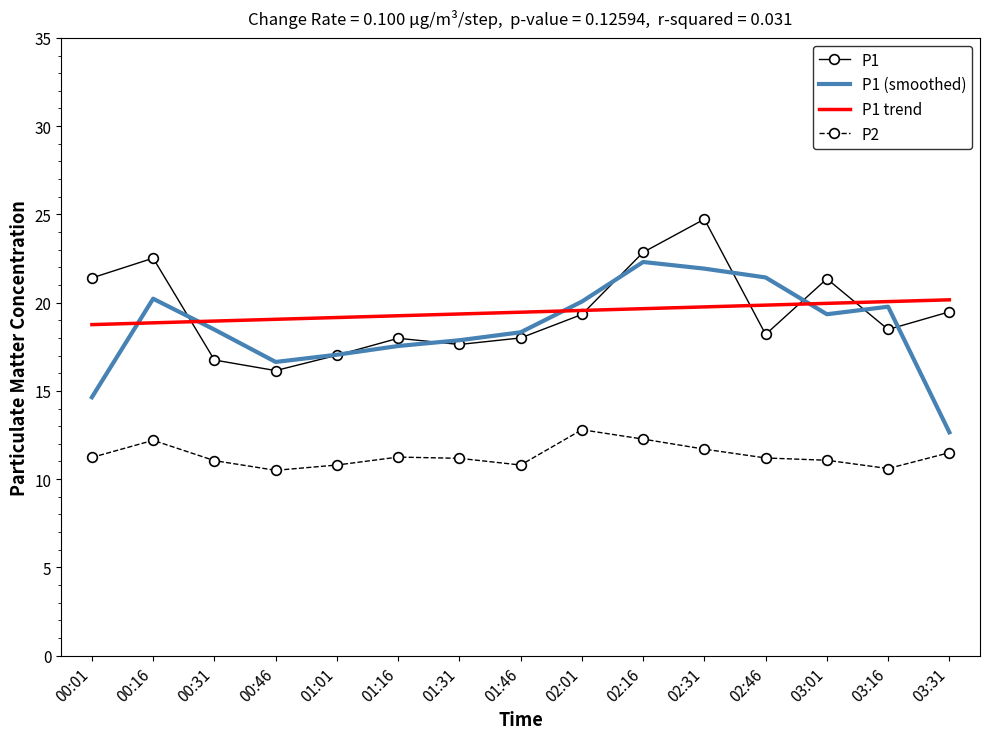

What position from the left is 00:01?

1